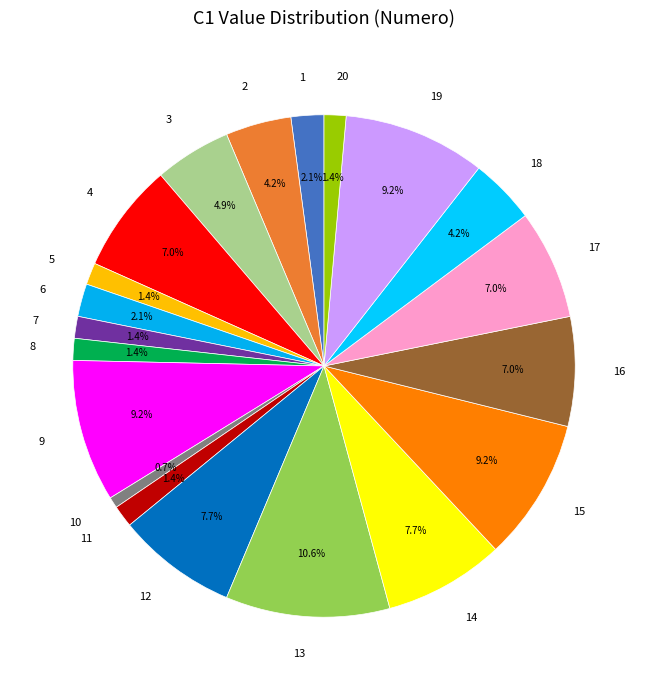

What is the smallest slice in the pie chart?

10